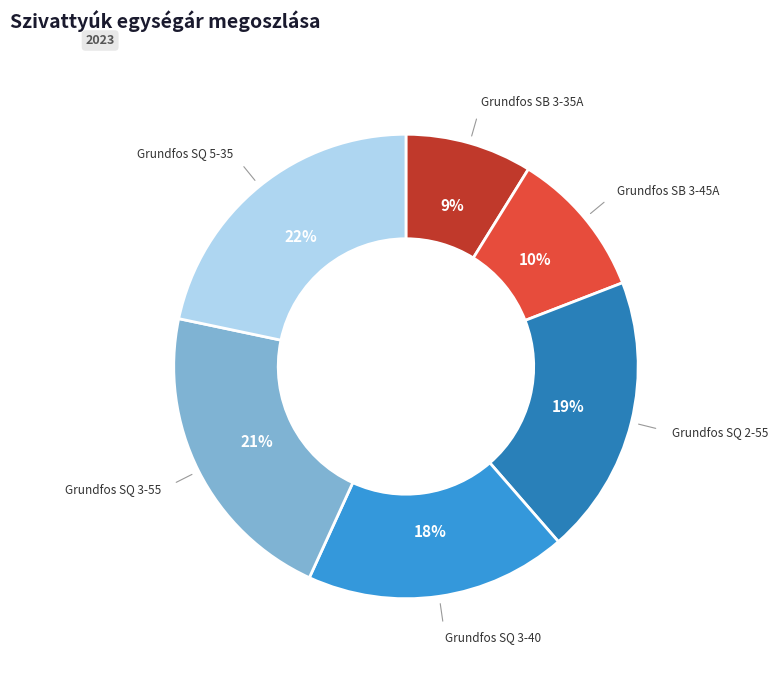

Is there any slice that represents more than half of the pie?

No